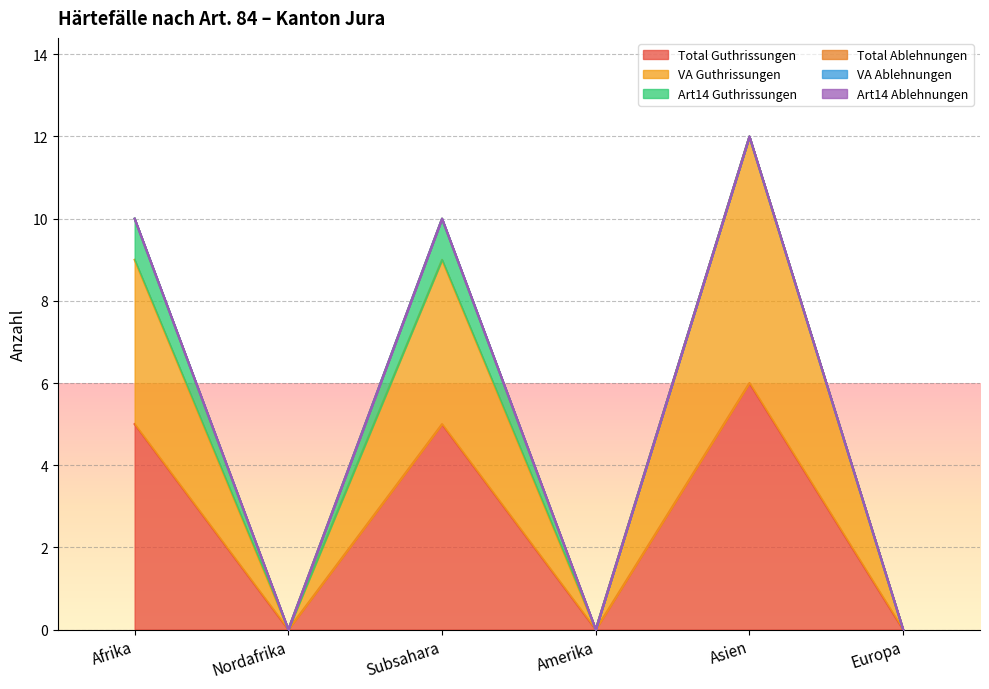

List the series in order of their peak value, lowest first.

Total Ablehnungen, VA Ablehnungen, Art14 Ablehnungen, Art14 Guthrissungen, Total Guthrissungen, VA Guthrissungen